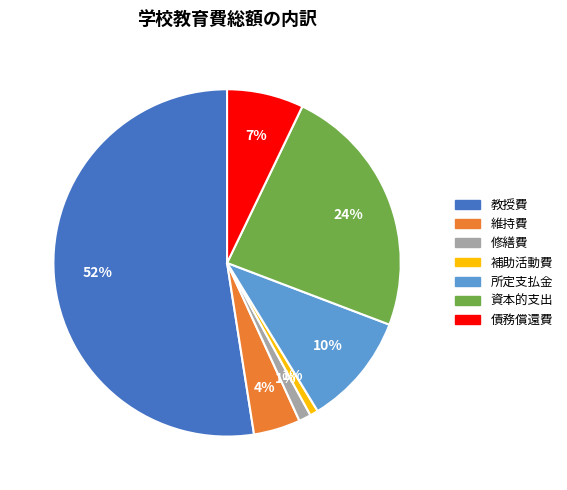

To the nearest percent, what is the average slice percentage?

14%